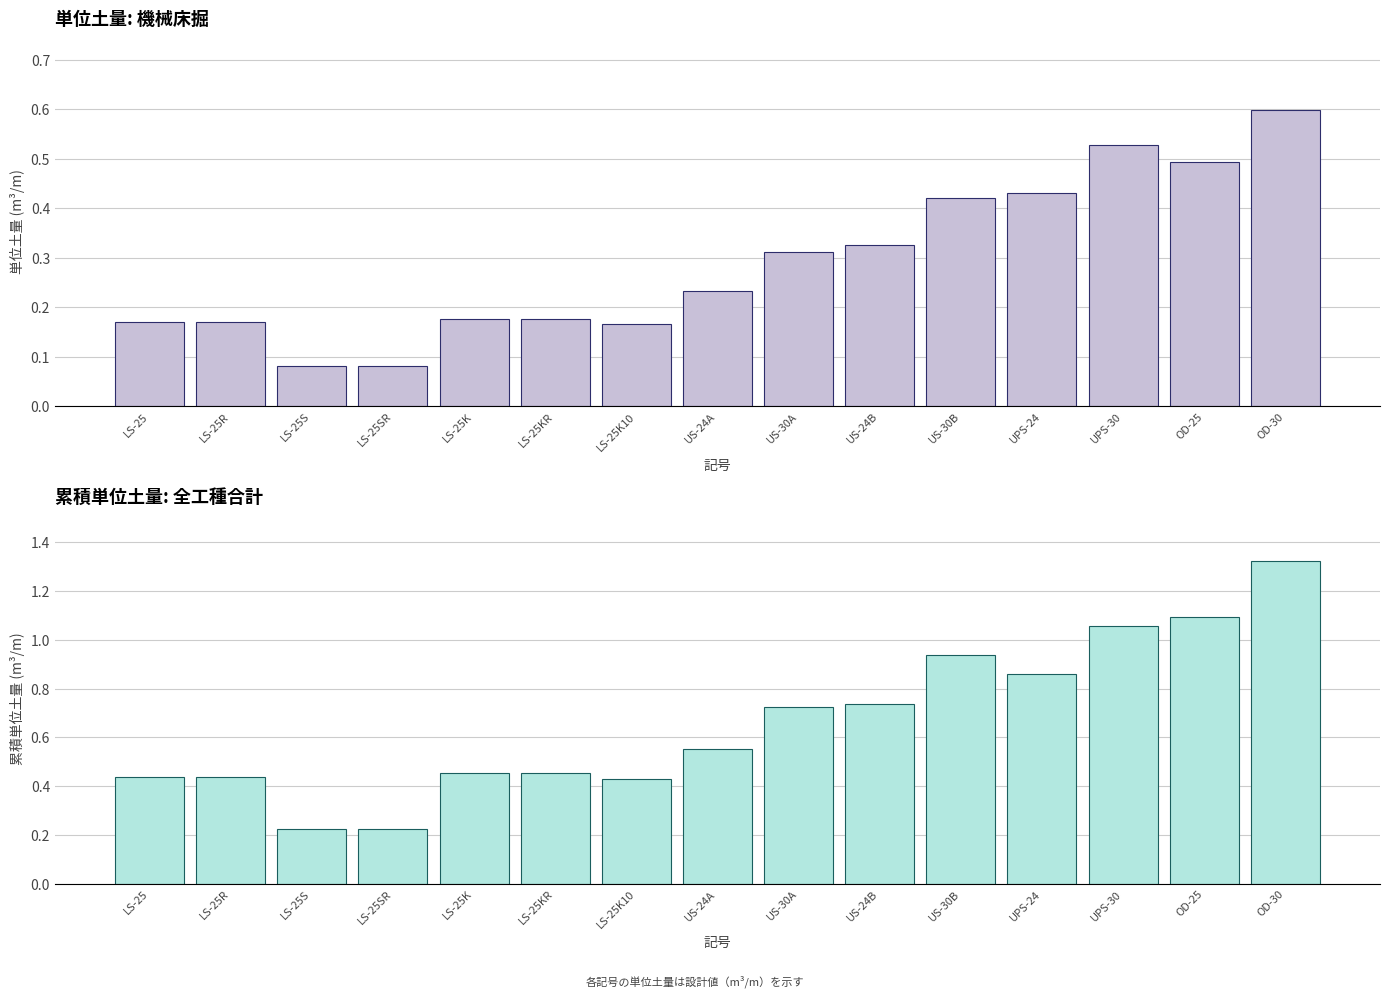

What is the value of the 累積単位土量 bar at the 15th from the left?

1.3